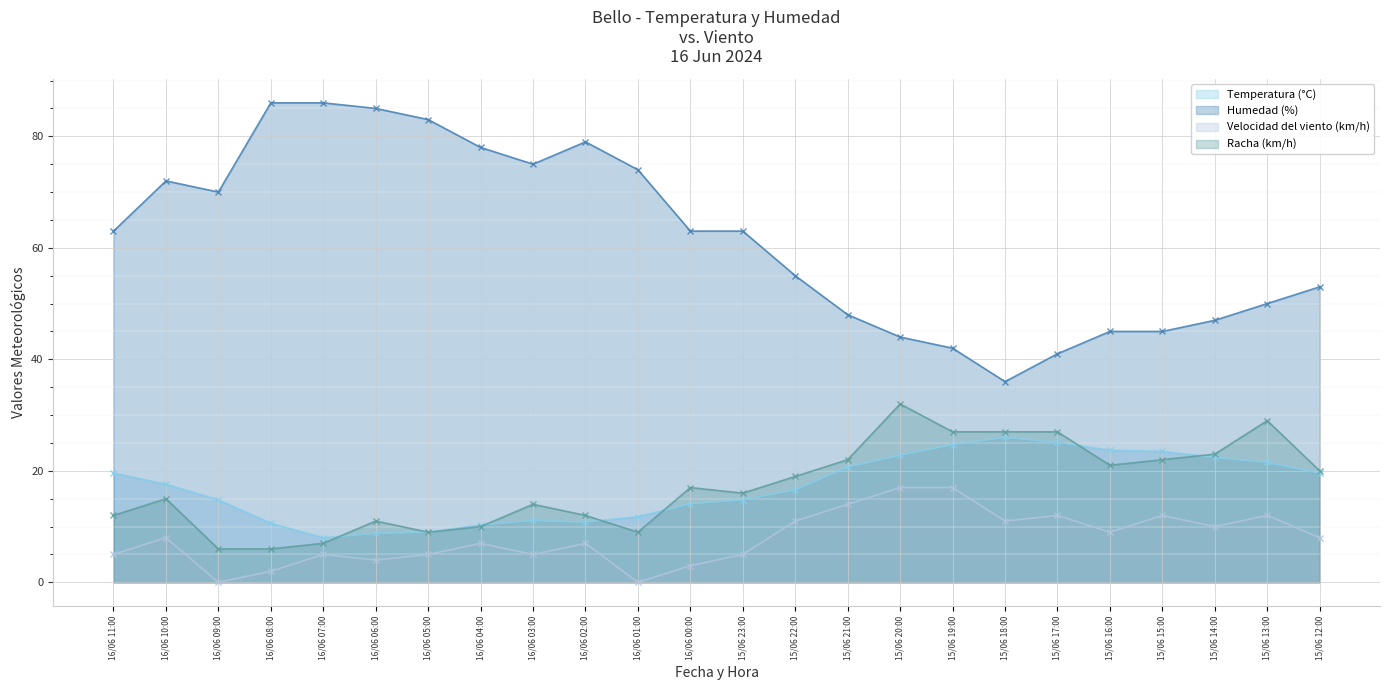

The Velocidad del viento (km/h) series shows 14.0 at 15/06 21:00. True or false?

True